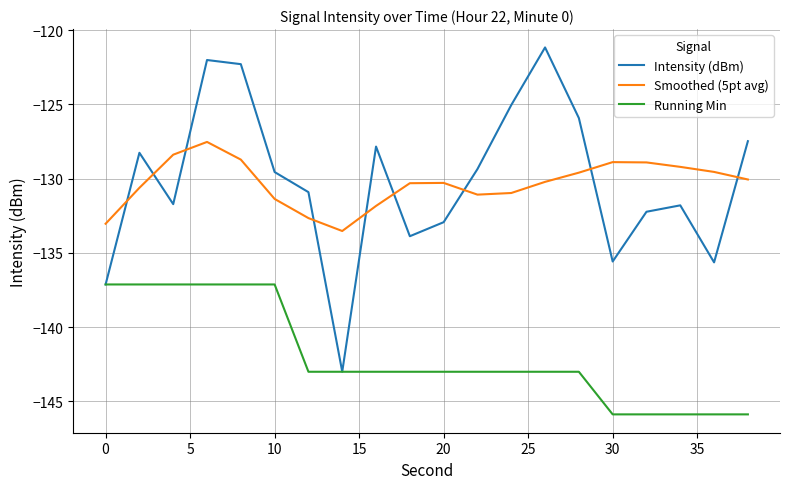

What is the sum of all Running Min values?

-2839.3